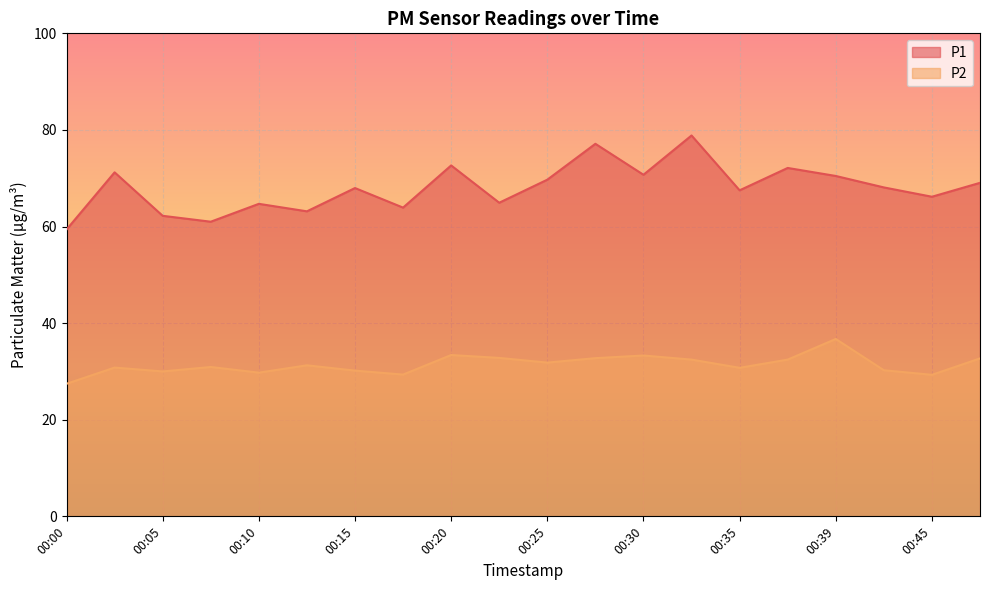

What is the minimum value for P1?

59.4